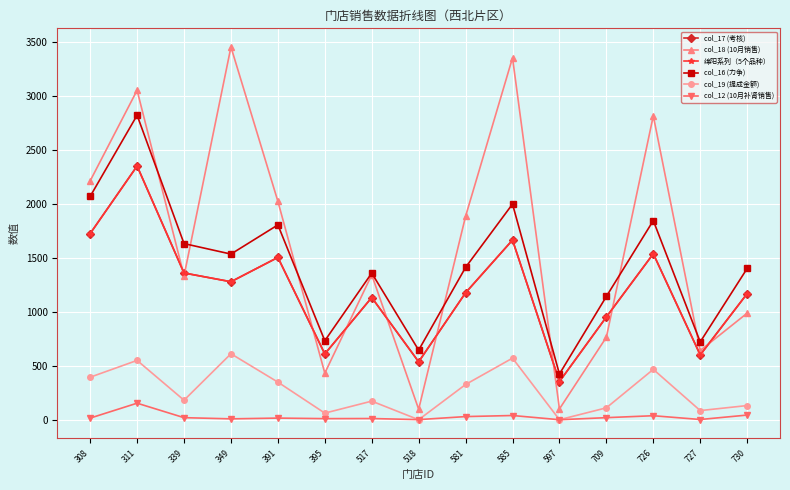

Where is the first local maximum for col_16 (力争)?

311